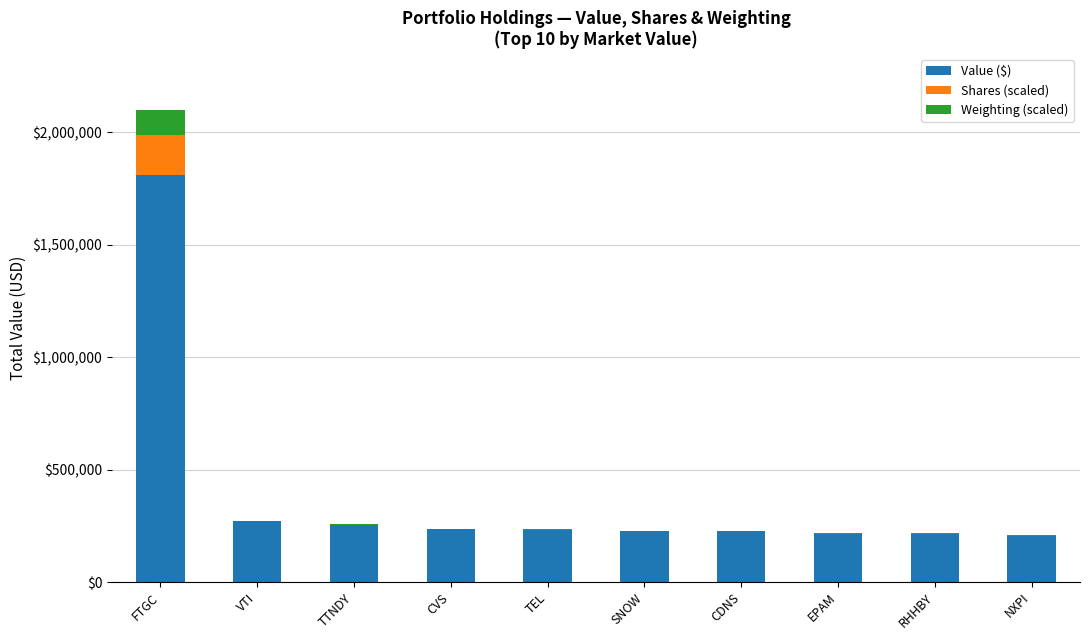

What is the total value across all series at EPAM?

217633.3